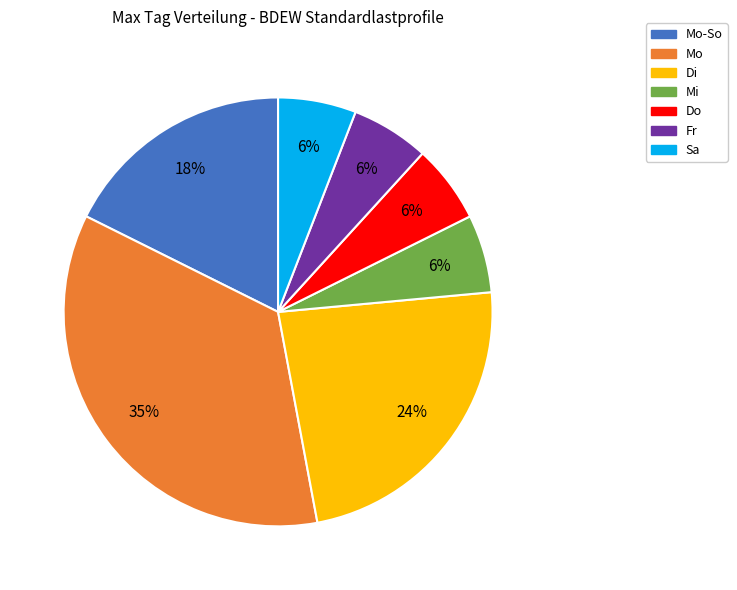

Count the number of slices in the pie.

7